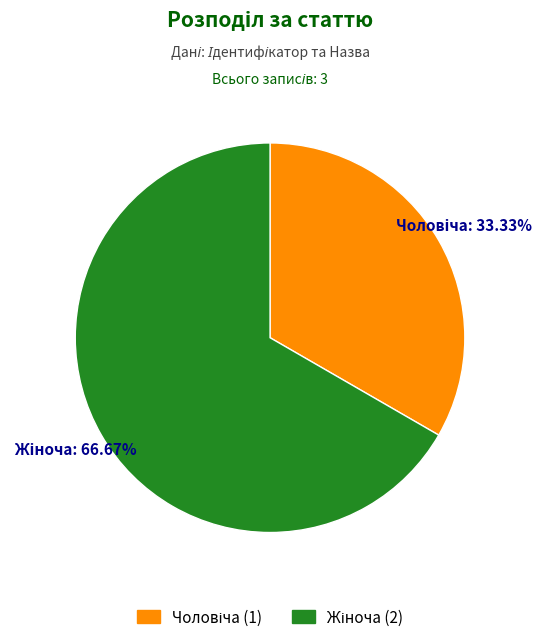

Is there any slice that represents more than half of the pie?

Yes